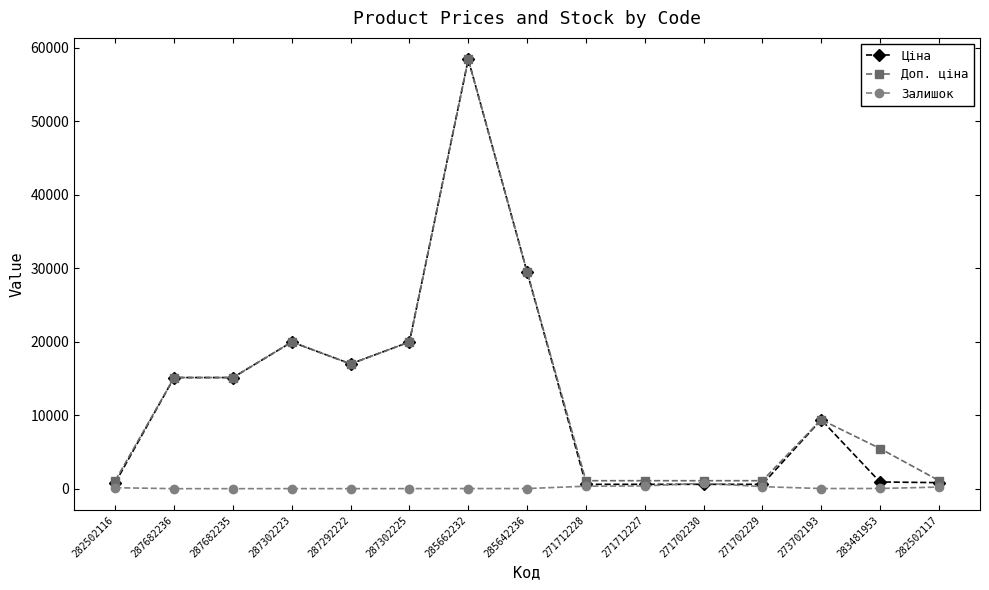

Is it true that Залишок equals 125.0 at 282502116?

True